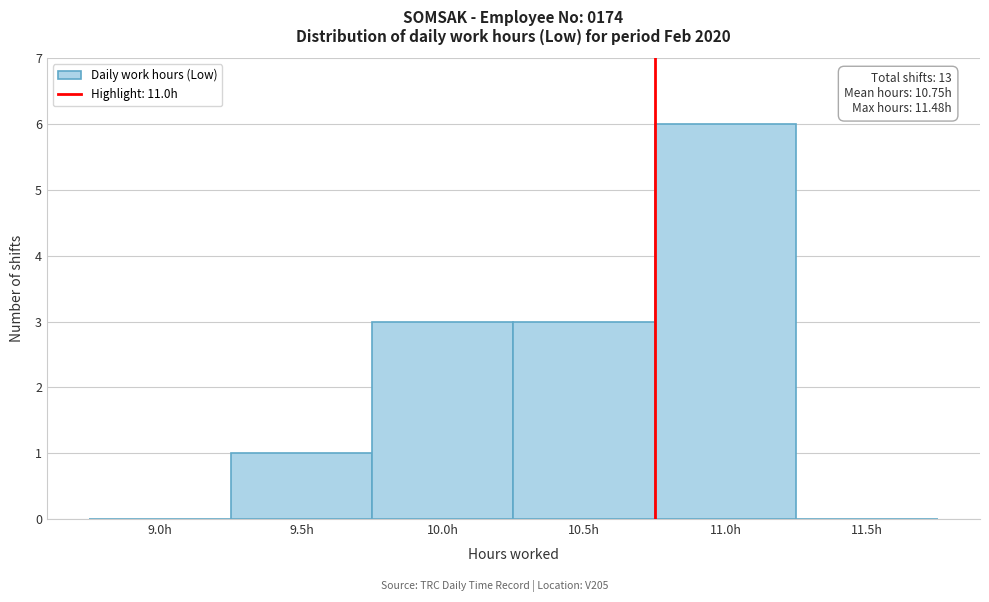

Reading left to right, list all the values displayed in this chart.

9.0h=0	9.5h=1	10.0h=3	10.5h=3	11.0h=6	11.5h=0